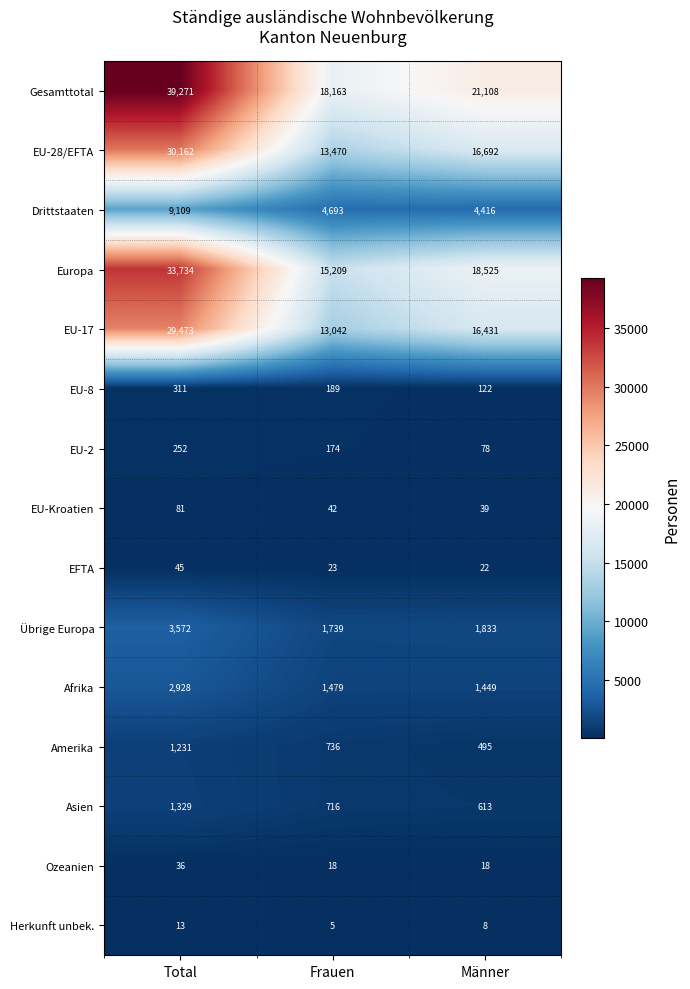

What is the average value of the EFTA series?

30